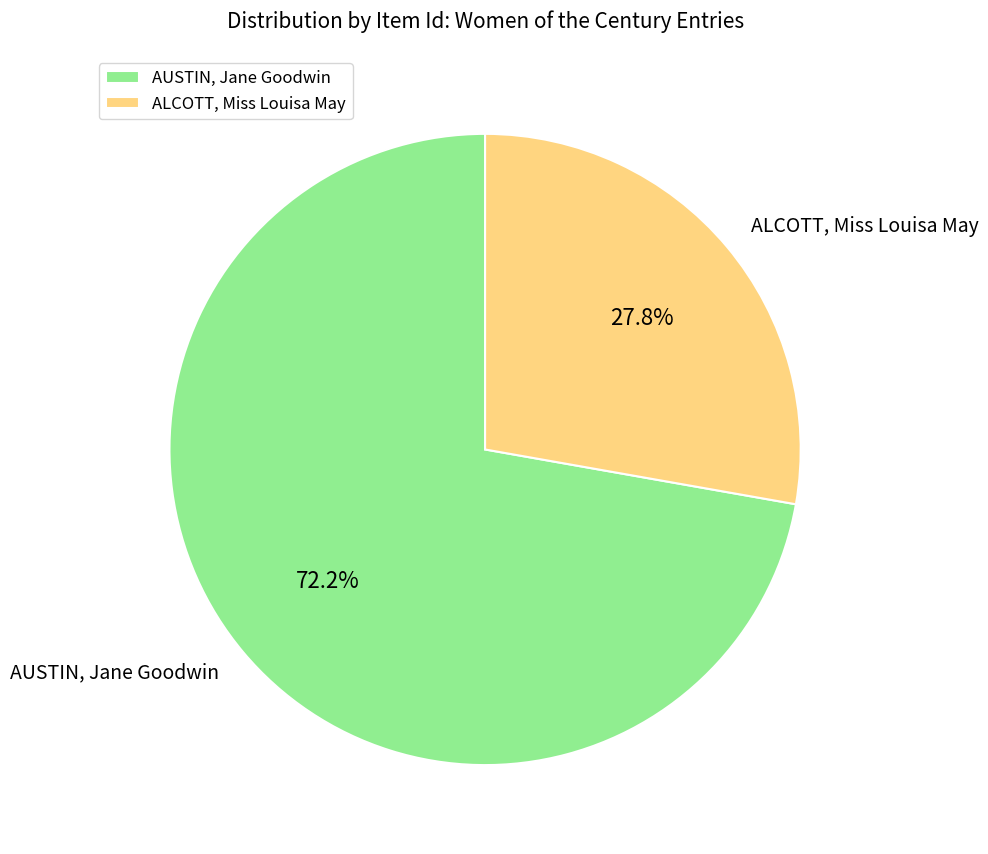

Combined, do ALCOTT, Miss Louisa May and AUSTIN, Jane Goodwin account for over 50%?

Yes